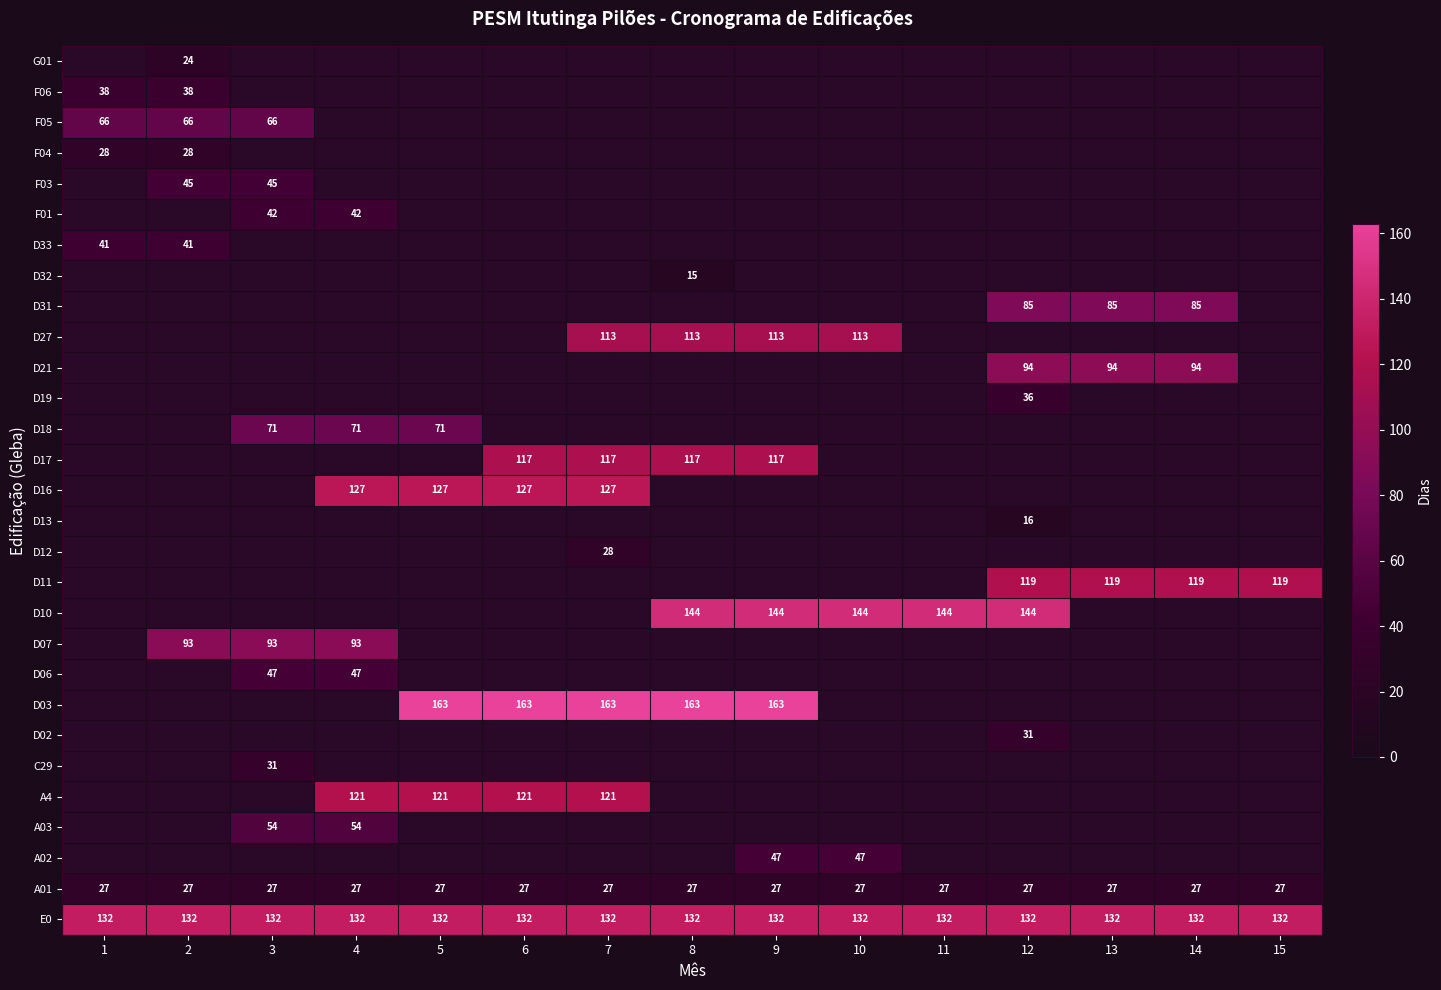

The value of A4 at 11 is 76. True or false?

False